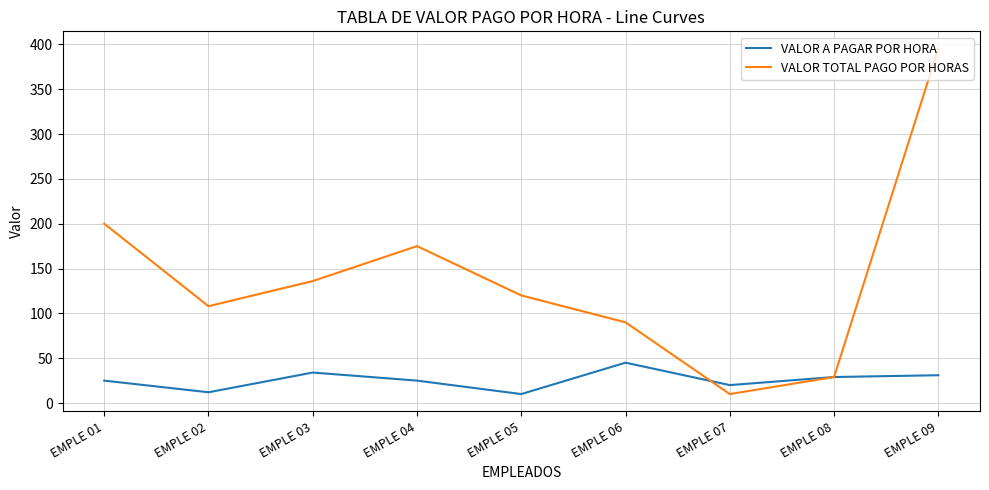

What is the spread (max minus min) of values at EMPLE 06?

45.0